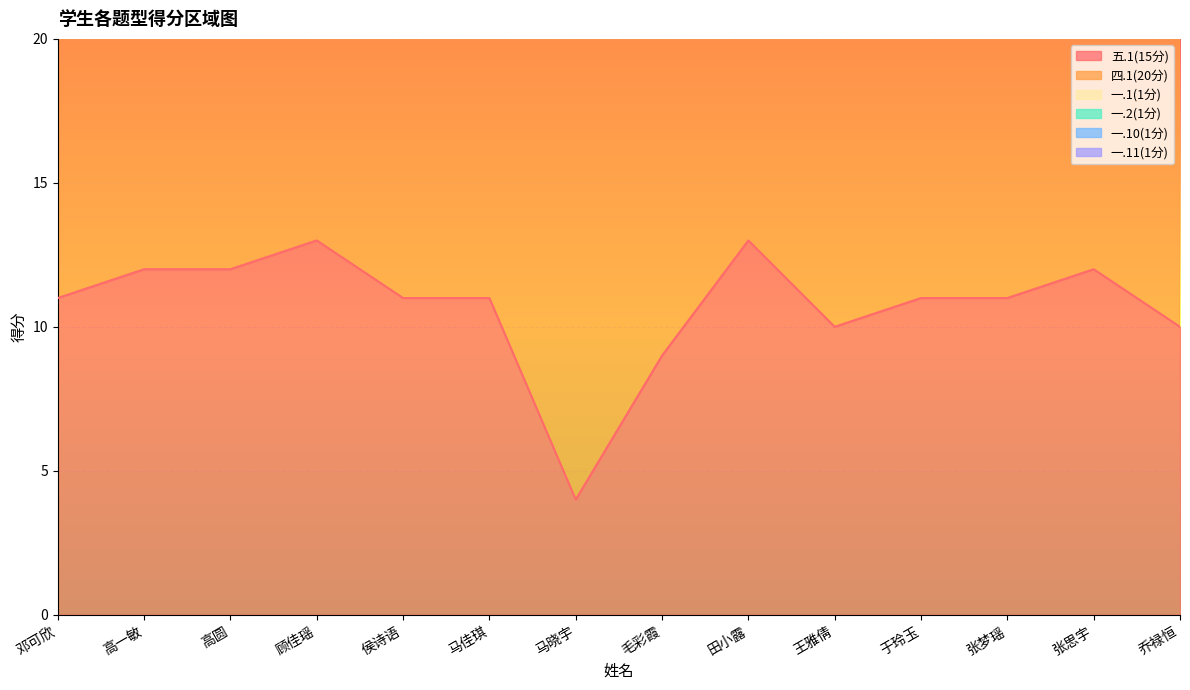

The value of 一.10(1分) at 张梦瑶 is 0.0. True or false?

True